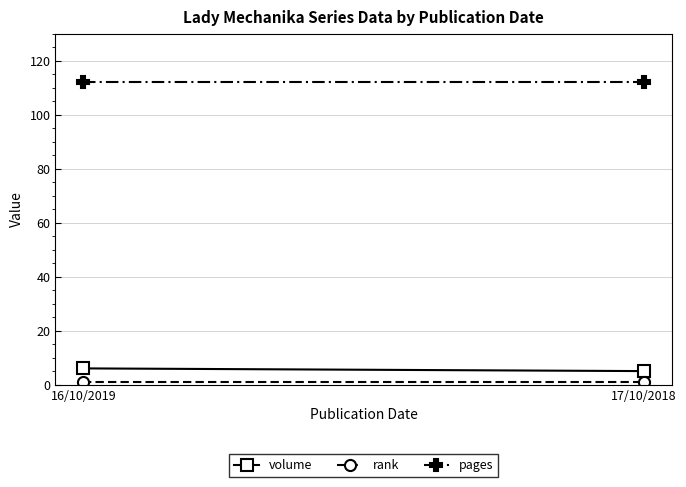

Which series has the widest spread of values?

volume